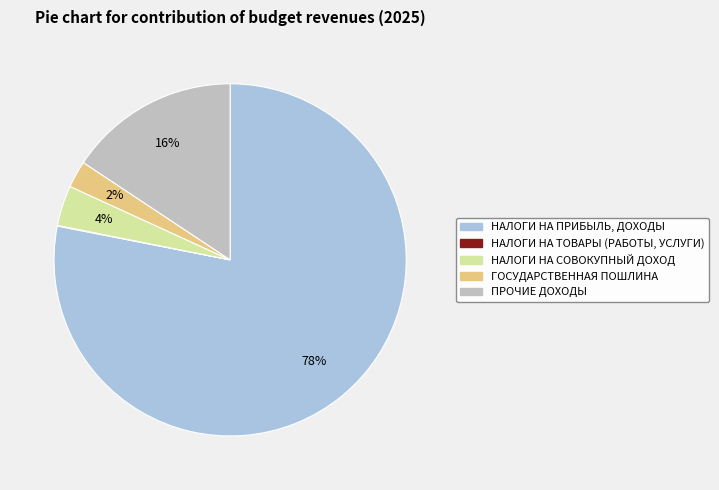

To the nearest percent, what portion does НАЛОГИ НА СОВОКУПНЫЙ ДОХОД represent?

4%